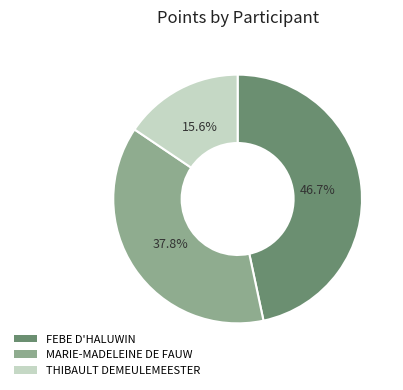

Rank the categories by value from lowest to highest.

THIBAULT DEMEULEMEESTER, MARIE-MADELEINE DE FAUW, FEBE D'HALUWIN